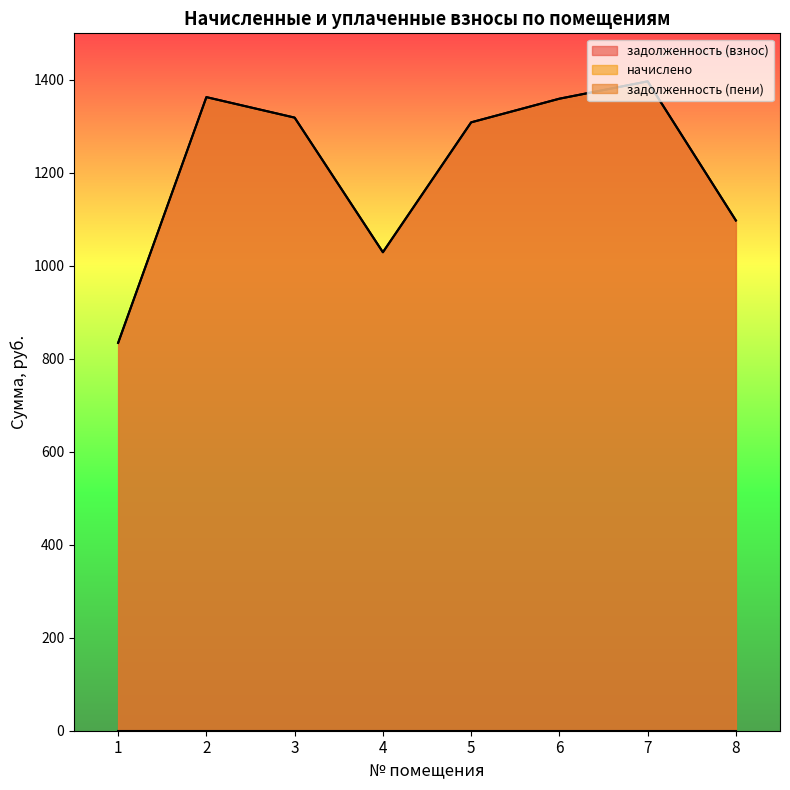

What is the highest value of the задолженность (взнос) series?

1396.7